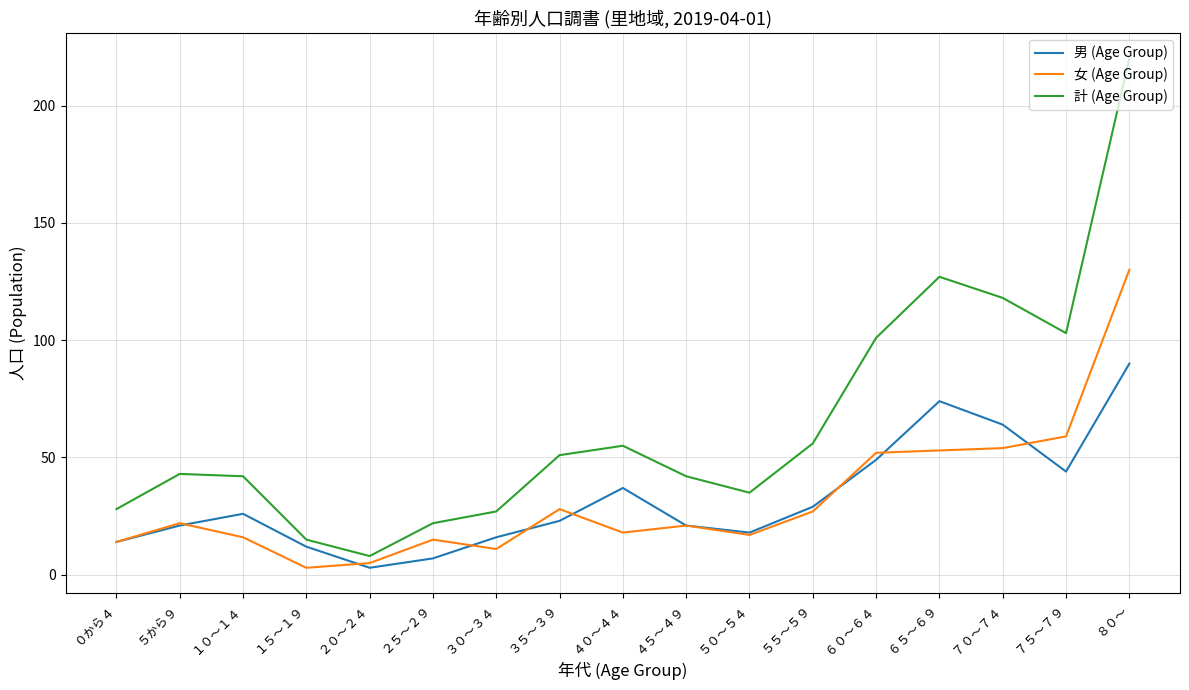

Is this an area chart (filled region under the line)?

No